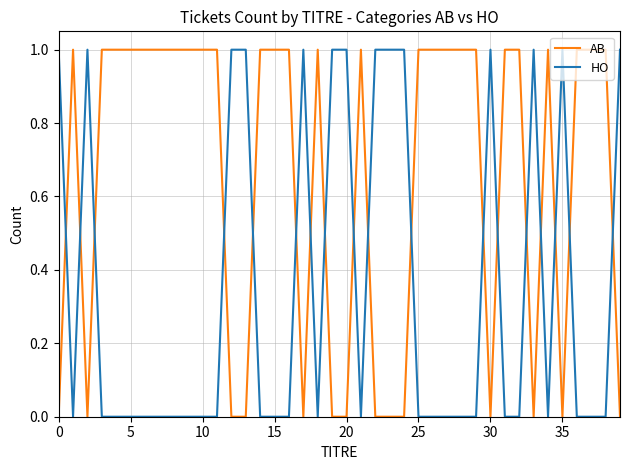

What are all the series names shown in the legend?

AB, HO